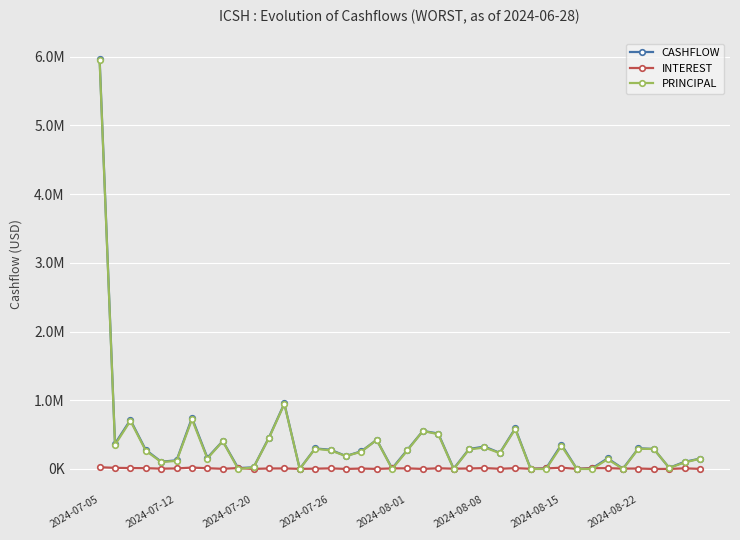

Which series has the widest spread of values?

CASHFLOW